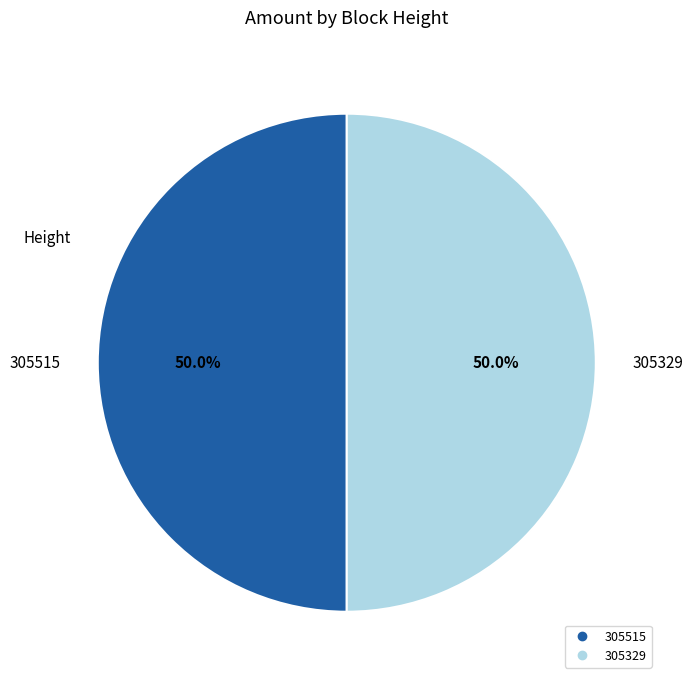

Approximately how many times larger is the value at 305515 compared to 305329?

1.0